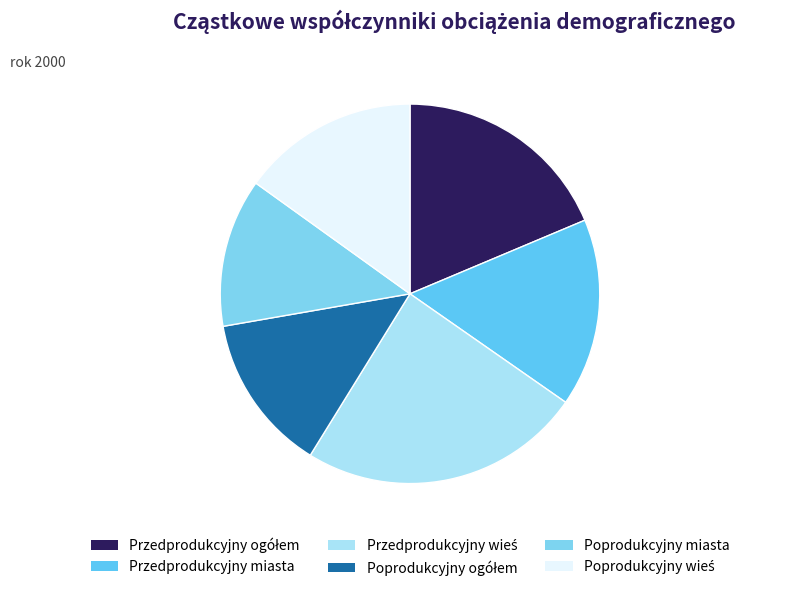

True or false: Przedprodukcyjny miasta accounts for 7% of the total.

False